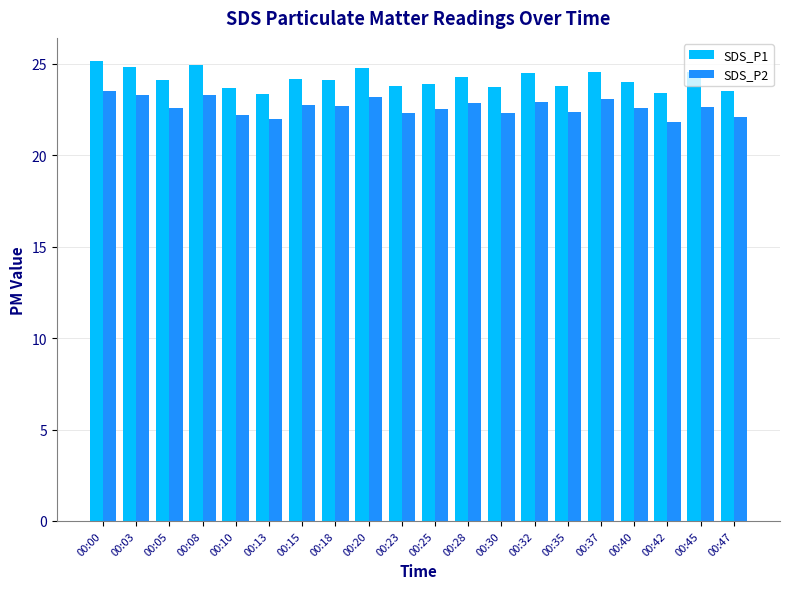

How many distinct data groups are displayed?

2